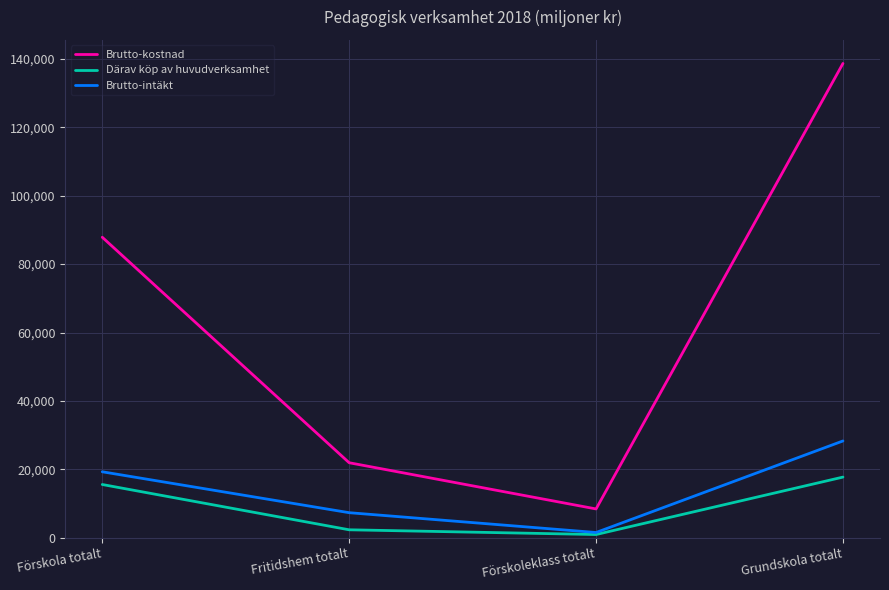

True or false: Brutto-kostnad and Brutto-intäkt intersect in this chart.

False